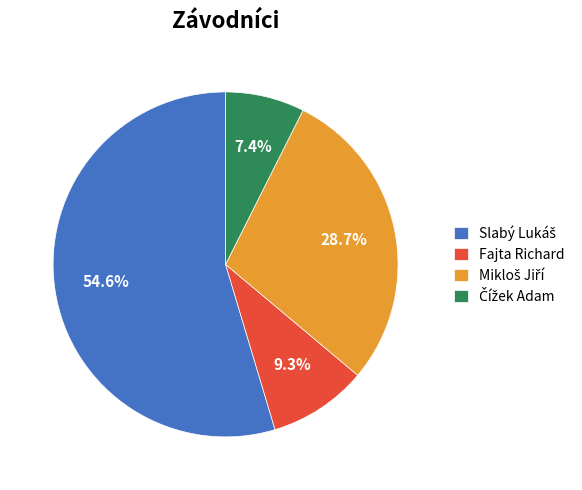

Is there any slice that represents more than half of the pie?

Yes